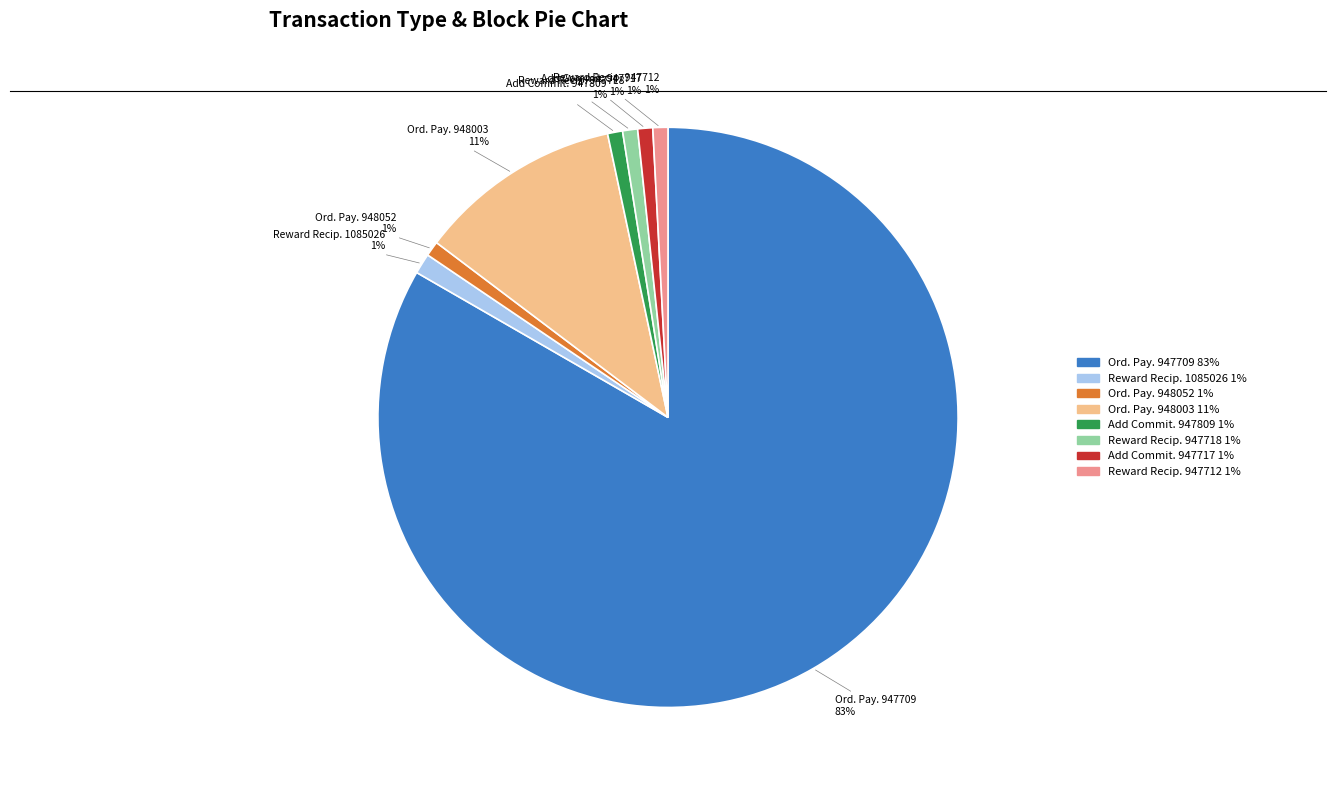

Does any single category account for the majority?

Yes